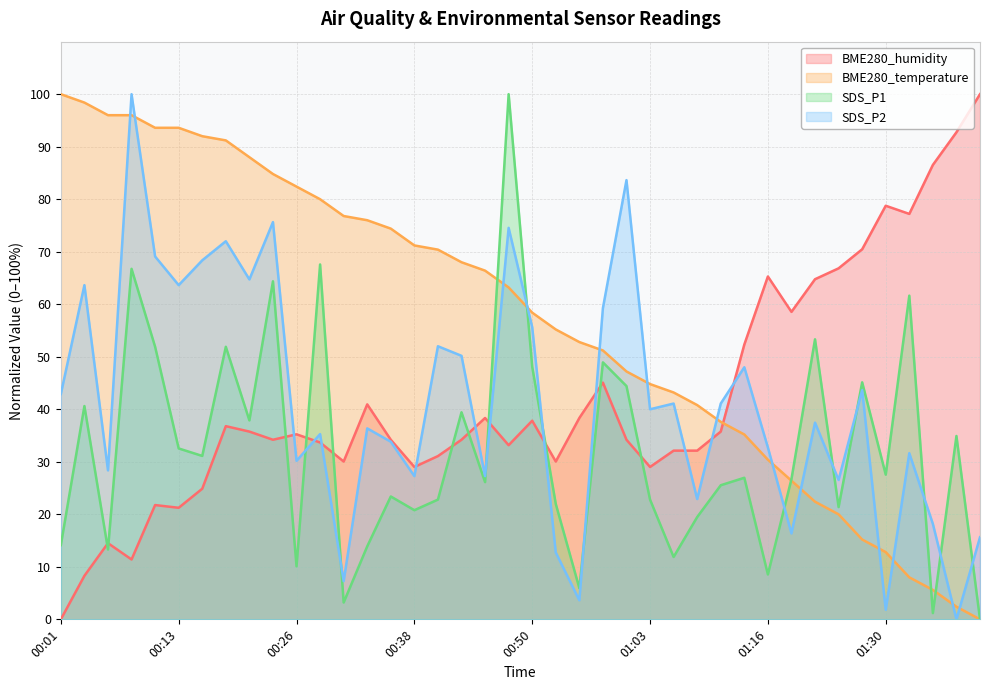

What position from the left is 01:27?

35